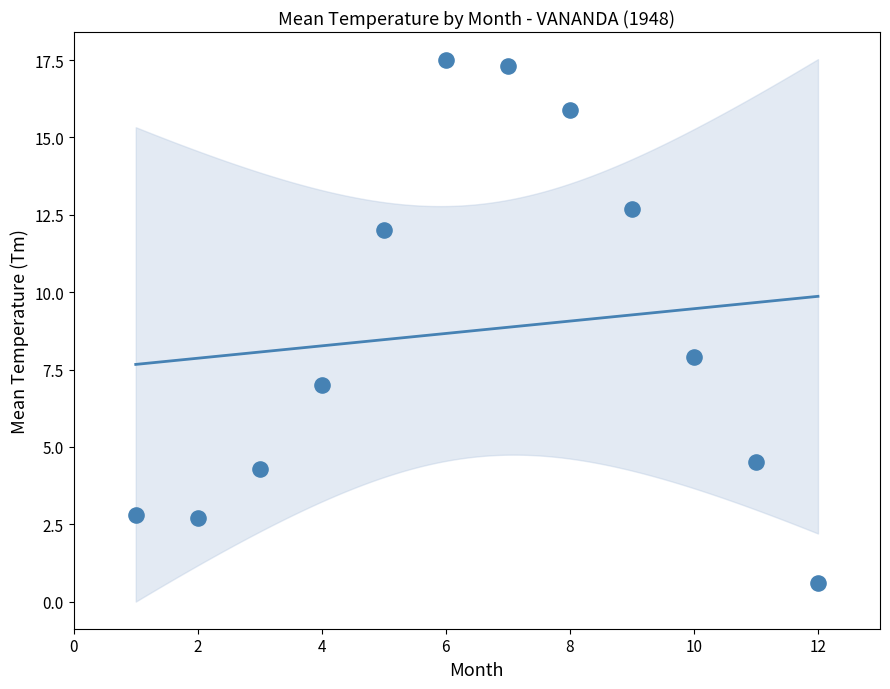

What Y value in the scatter plot is closest to 9?

7.9